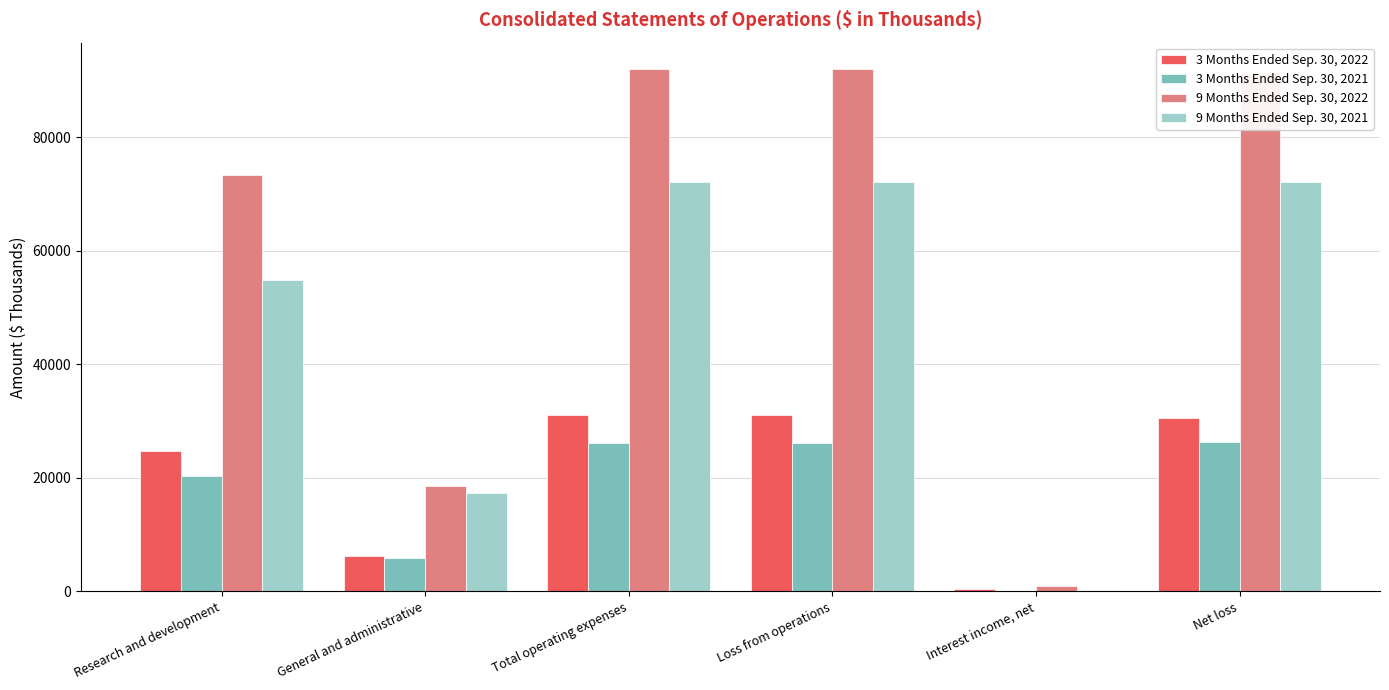

Which series has the largest total across all categories?

9 Months Ended Sep. 30, 2022